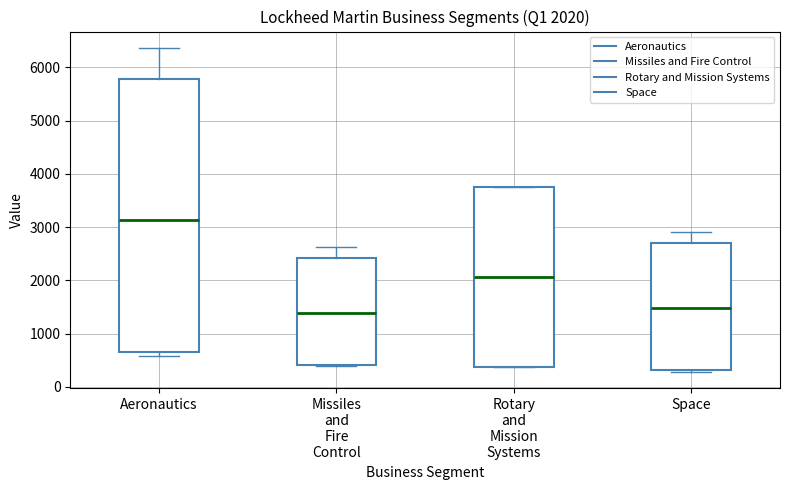

Comparing the boxes themselves (not the whiskers), which one is the tallest?

Aeronautics